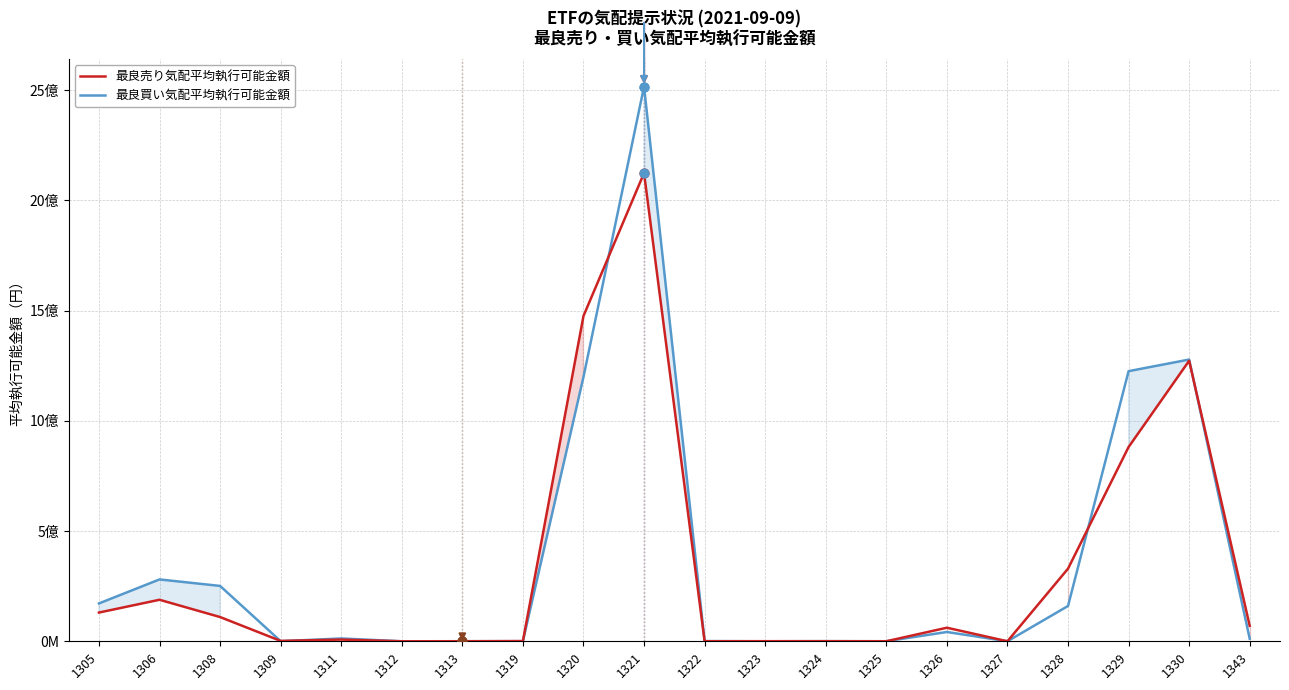

Is the value of 最良売り気配平均執行可能金額 at 1327 greater than the value of 最良買い気配平均執行可能金額 at 1321?

No